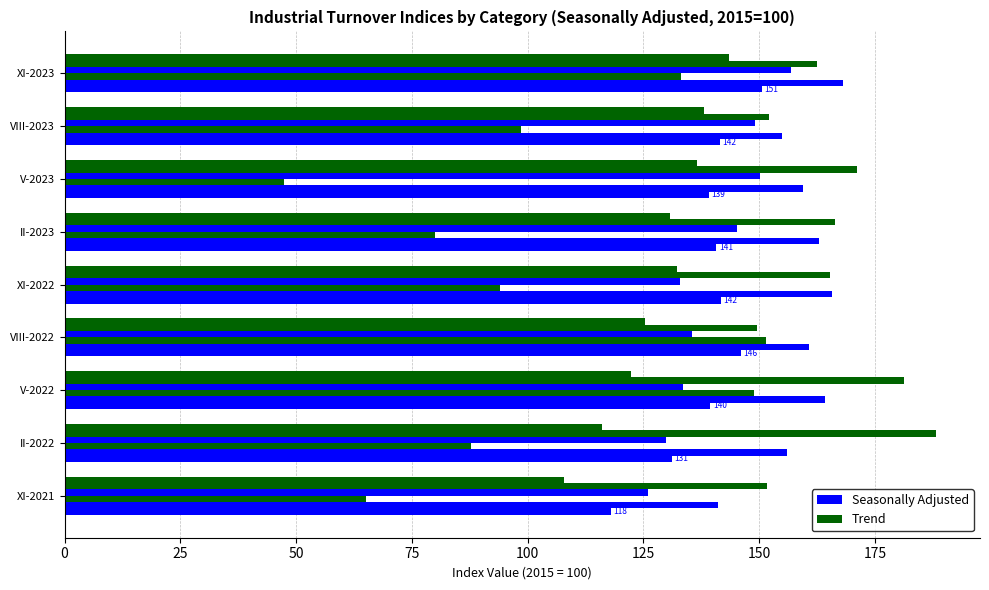

Reading right to left, list all the values displayed in this chart.

Total: 150.7	141.6	139.2	140.8	141.8	146.0	139.5	131.1	118.0
Intermediate goods: 168.1	155.0	159.4	162.9	165.8	160.7	164.2	156.1	141.1
Energy: 133.2	98.6	47.3	80.1	94.1	151.4	149.0	87.7	65.0
Capital goods: 156.8	149.2	150.2	145.2	133.0	135.5	133.5	129.9	125.9
Consumer durables: 162.6	152.1	171.1	166.5	165.4	149.6	181.4	188.3	151.7
Consumer non-durables: 143.5	138.0	136.5	130.7	132.2	125.3	122.4	116.1	107.8